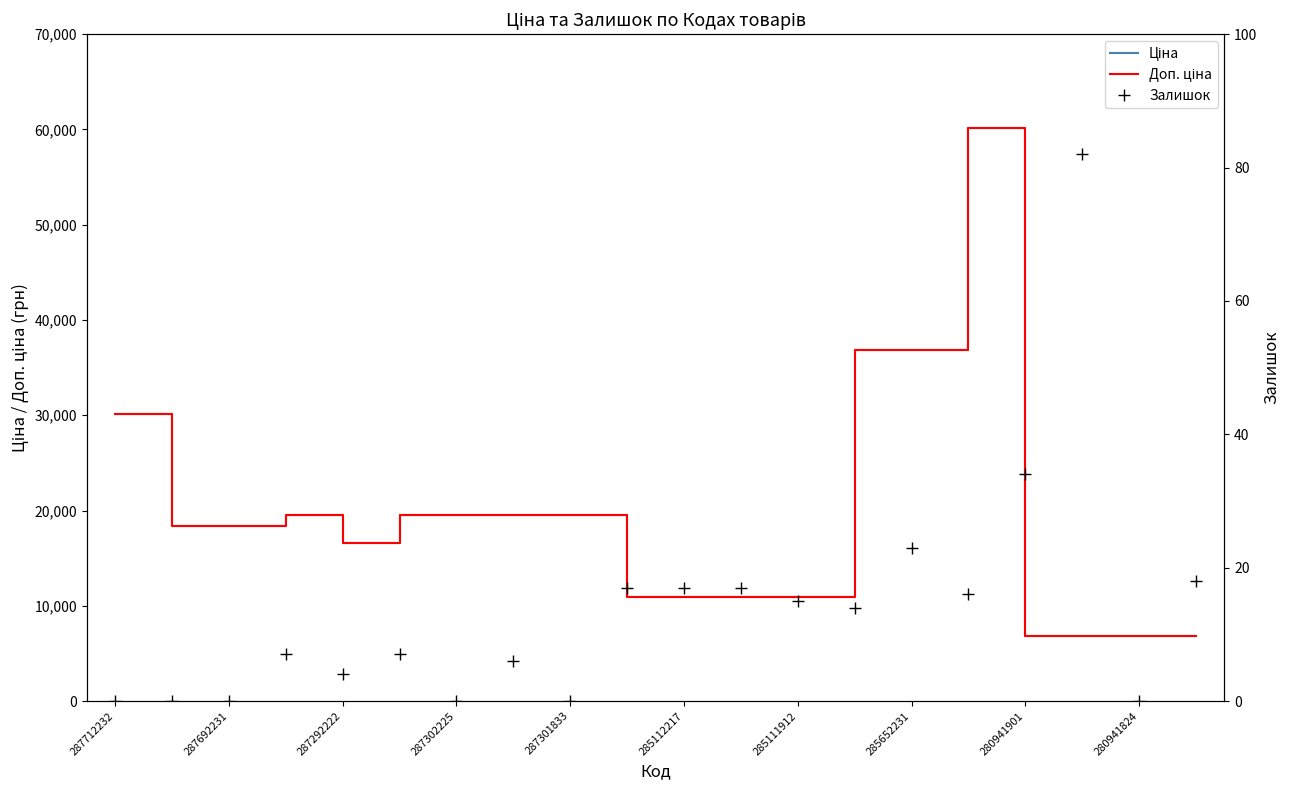

Where does the Ціна series first go above 18420?

287712232